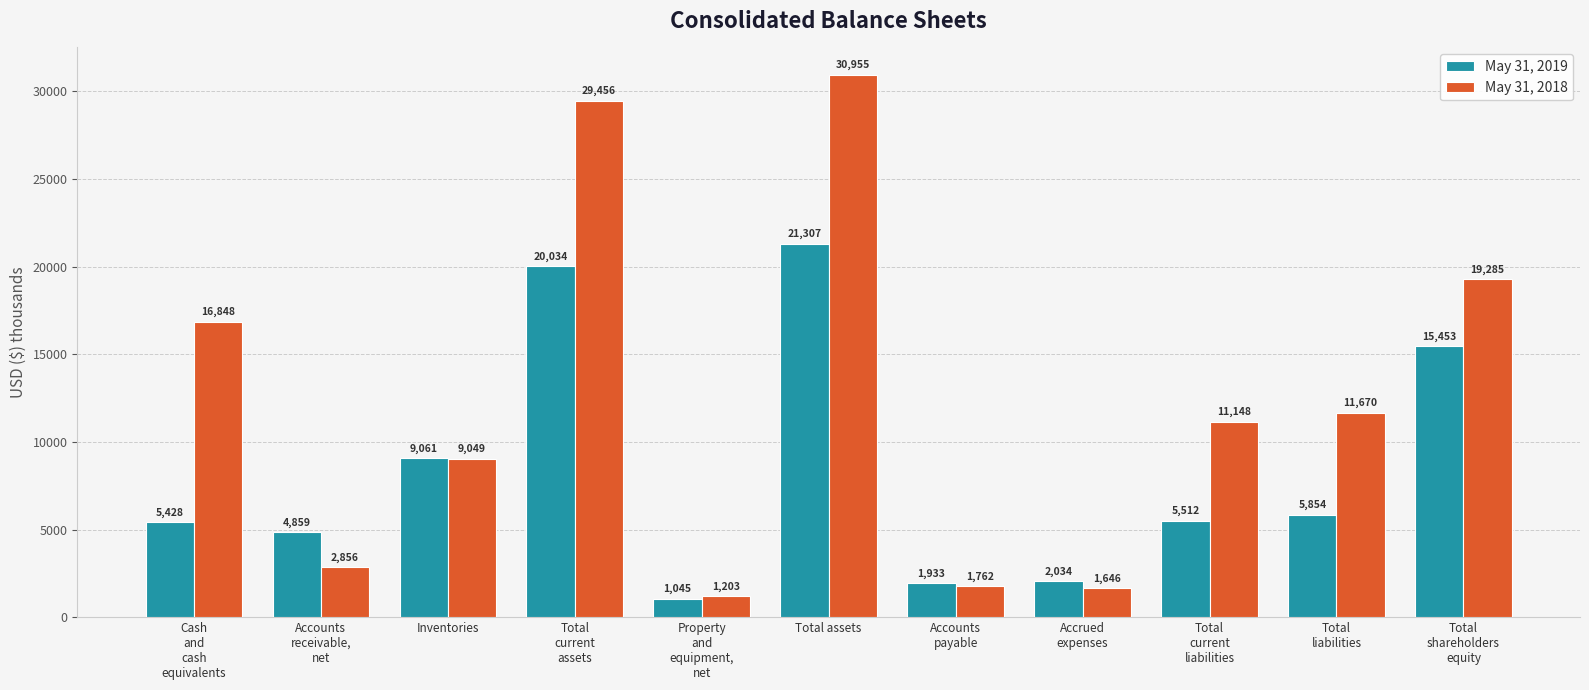

Are the bars grouped side by side (vs. stacked)?

Yes